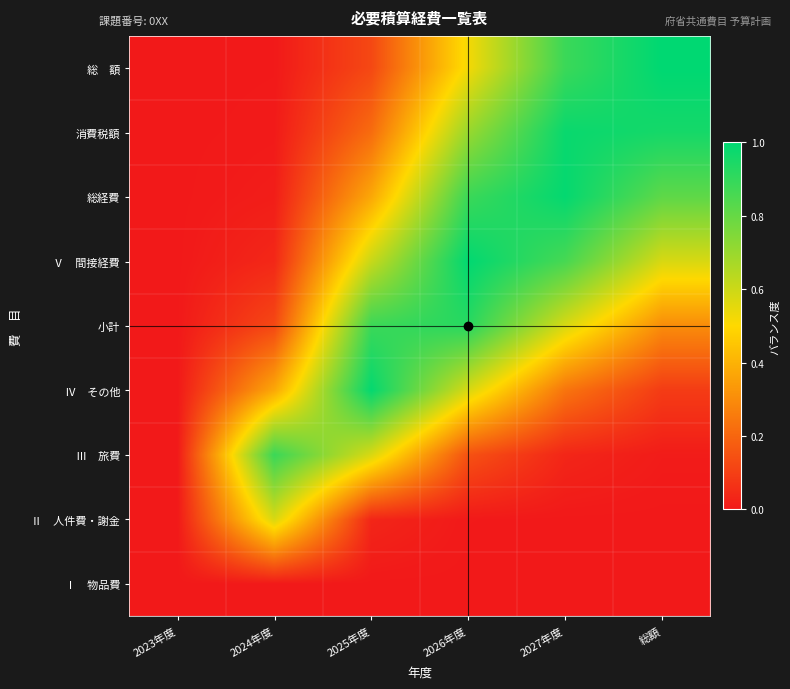

At which category is the sum across all series the highest?

2026年度